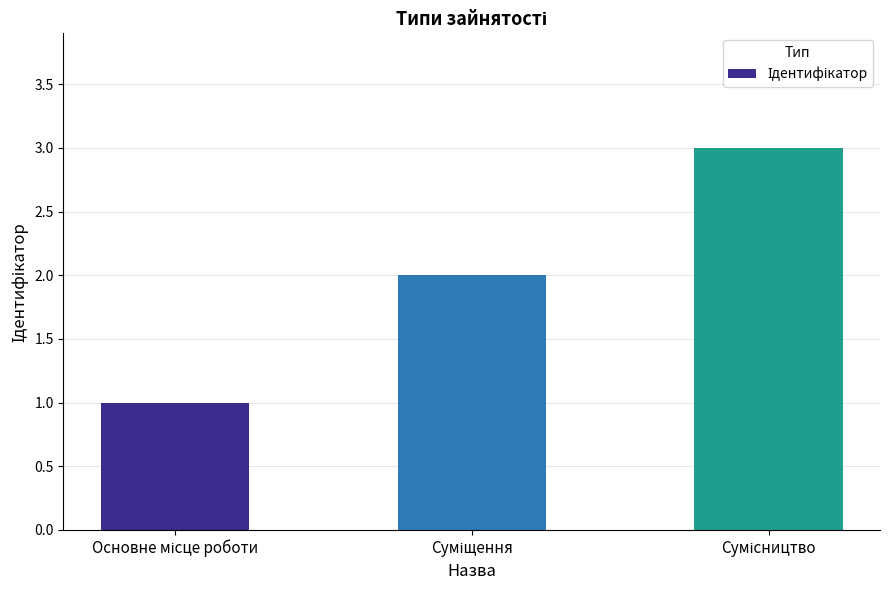

What is the sum of all values?

6